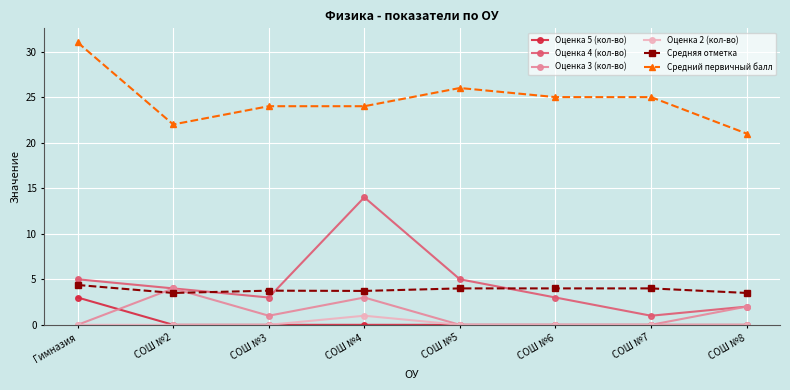

How many data points in Оценка 4 (кол-во) are less than 4?

4